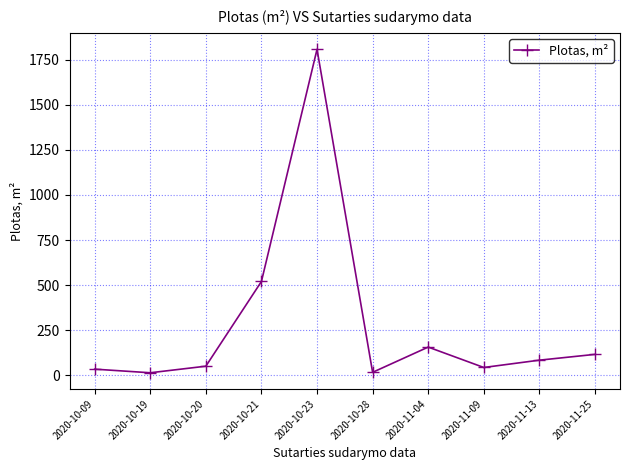

What is the label of the 2nd point from the left?

2020-10-19